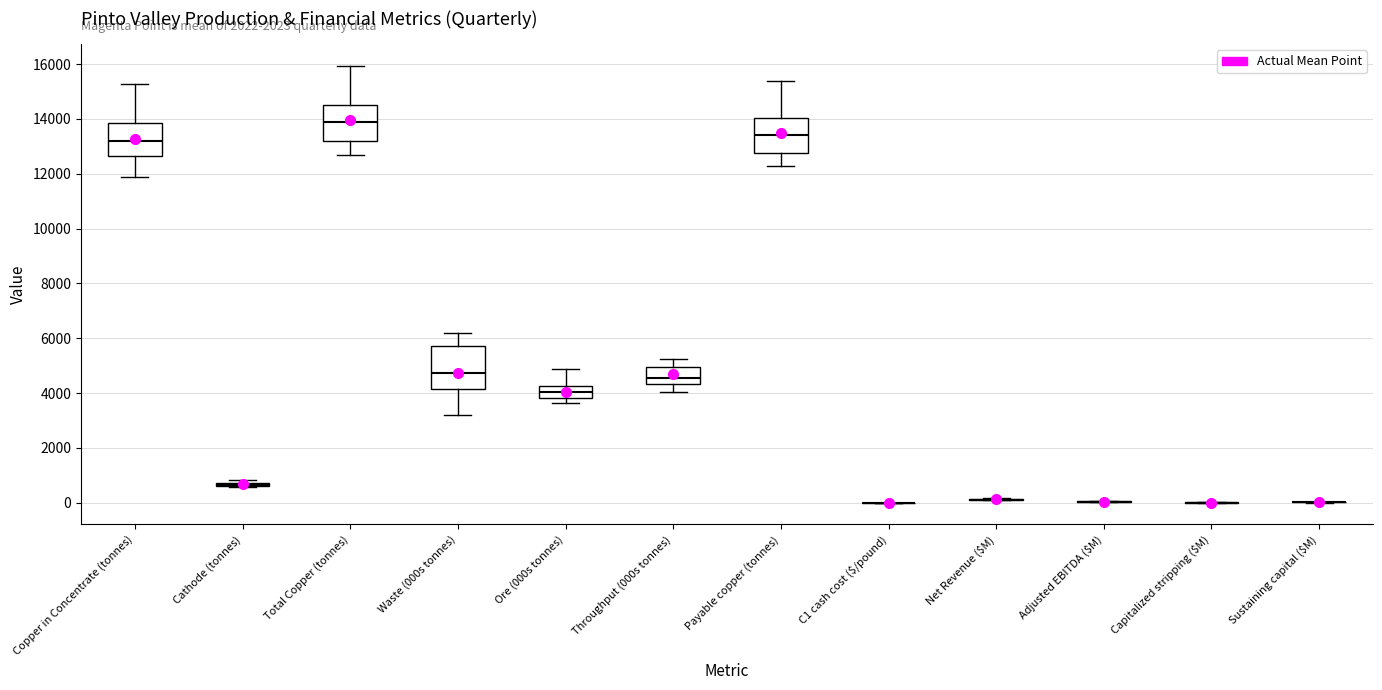

Reading left to right, read every box against the y-axis: the position of its median line, the range the box covers, and the ends of its whiskers. The values are not printed on the chart, so give them approximately, as read against the axis.

Copper in Concentrate (tonnes): median 13200, box 12600 to 13800, whiskers 11800 to 15200
Cathode (tonnes): box collapsed to a line at 600, whiskers 600 to 800
Total Copper (tonnes): median 13800, box 13200 to 14600, whiskers 12600 to 16000
Waste (000s tonnes): median 4800, box 4200 to 5600, whiskers 3200 to 6200
Ore (000s tonnes): median 4000, box 3800 to 4200, whiskers 3600 to 4800
Throughput (000s tonnes): median 4600, box 4400 to 5000, whiskers 4000 to 5200
Payable copper (tonnes): median 13400, box 12800 to 14000, whiskers 12200 to 15400
C1 cash cost ($/pound): box collapsed to a line at 0, whiskers 0 to 0
Net Revenue ($M): box collapsed to a line at 200, whiskers 0 to 200
Adjusted EBITDA ($M): box collapsed to a line at 0, whiskers 0 to 0
Capitalized stripping ($M): box collapsed to a line at 0, whiskers 0 to 0
Sustaining capital ($M): box collapsed to a line at 0, whiskers 0 to 0